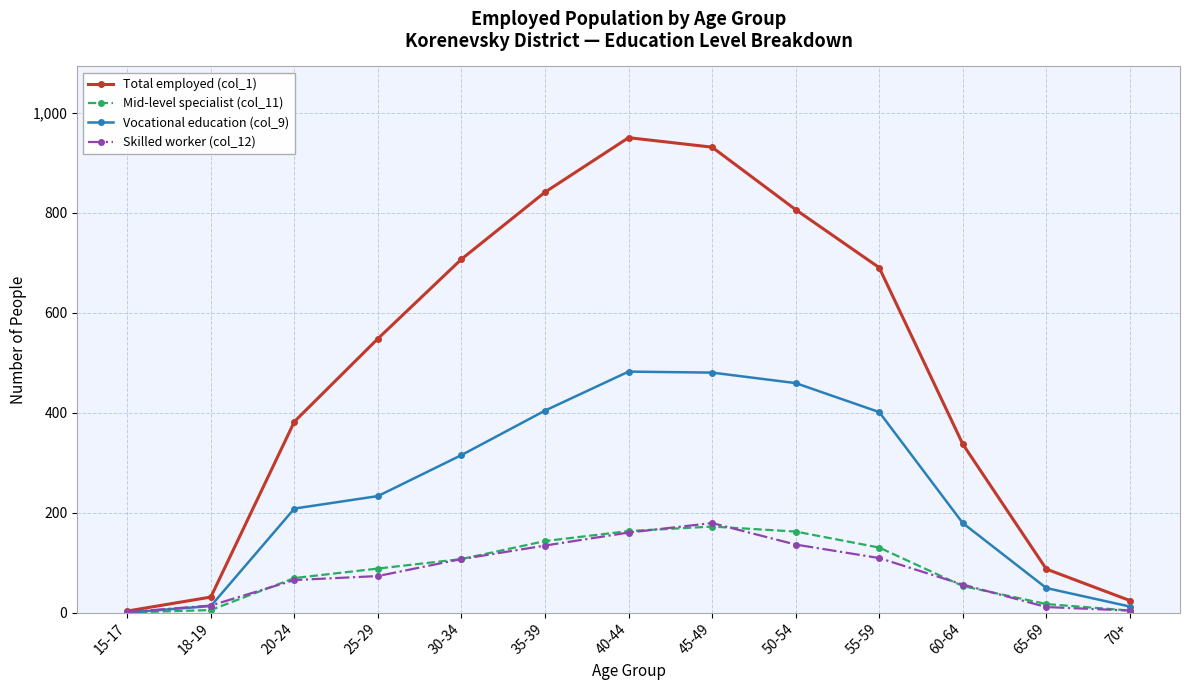

The value of Vocational education (col_9) at 25-29 is 233. True or false?

True